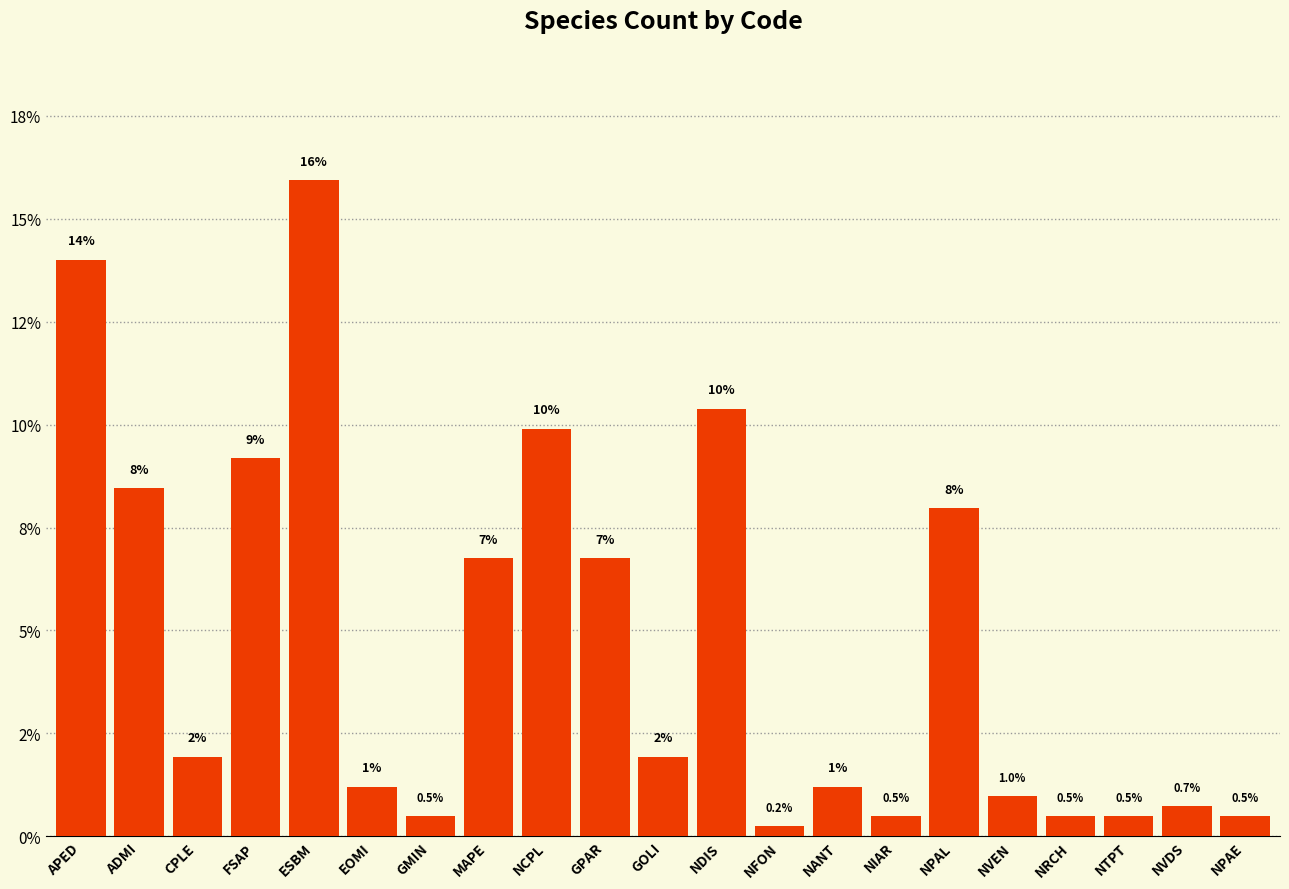

Where does the data first go above 1?

APED